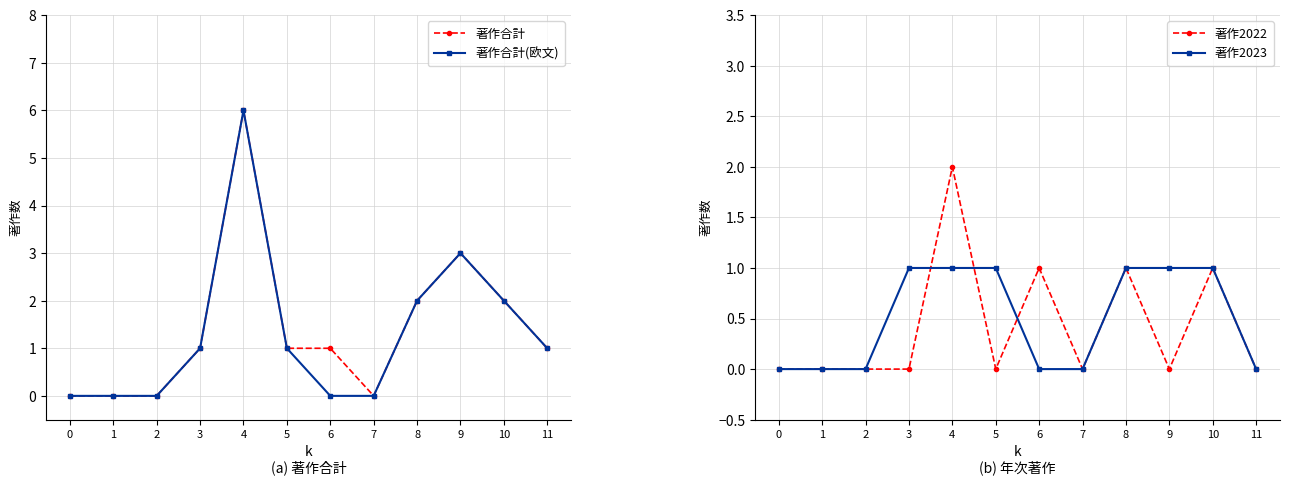

Rank the categories by 著作2022 value from highest to lowest.

4, 6, 8, 10, 0, 1, 2, 3, 5, 7, 9, 11